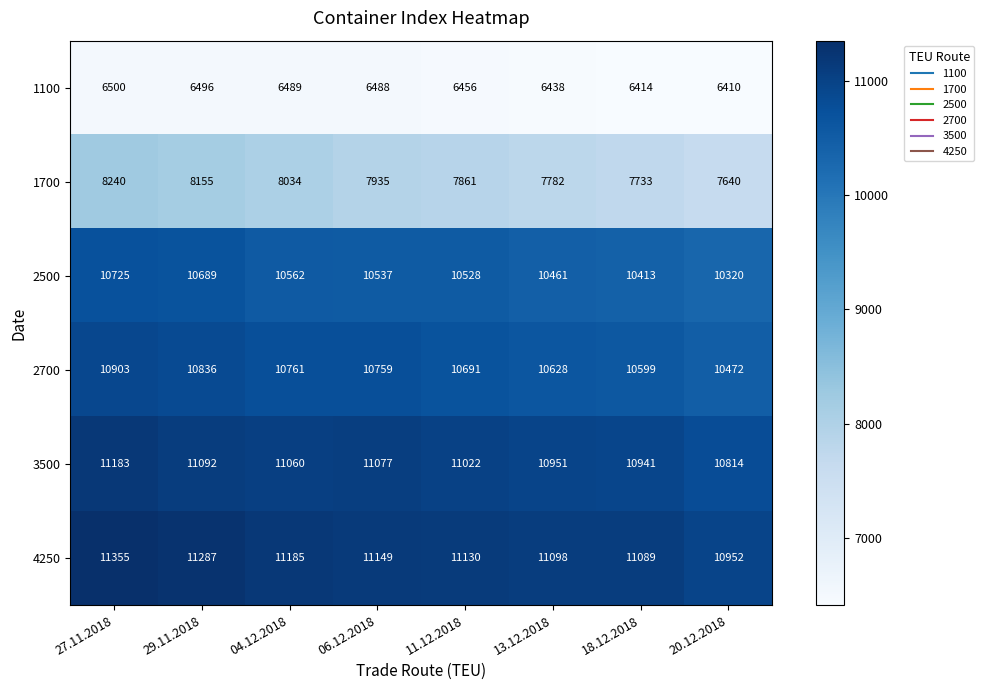

Where is 1100 nearest to the value 6455?

11.12.2018